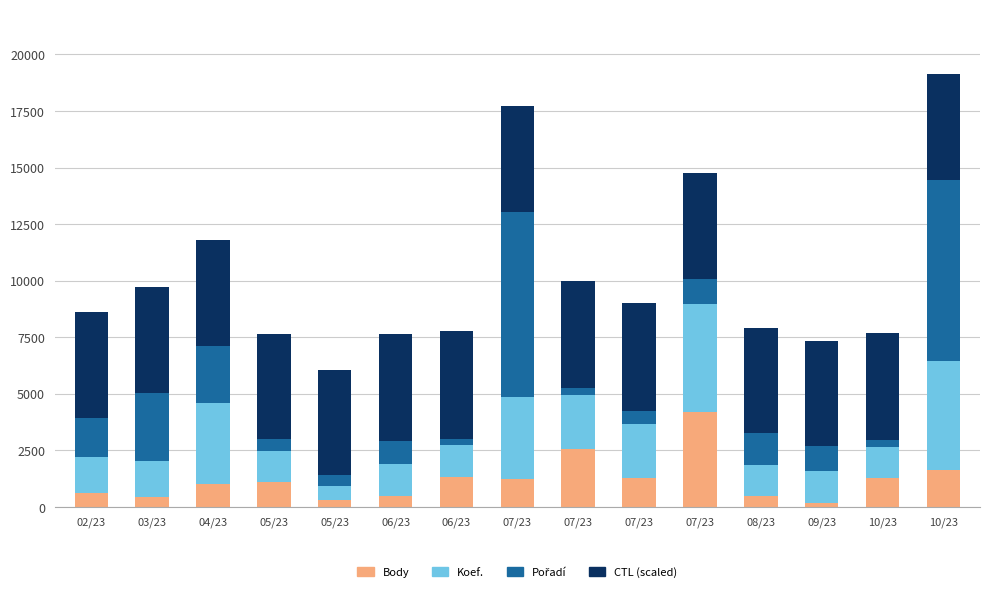

The value of Pořadí at 02/23 is 1178.8. True or false?

False